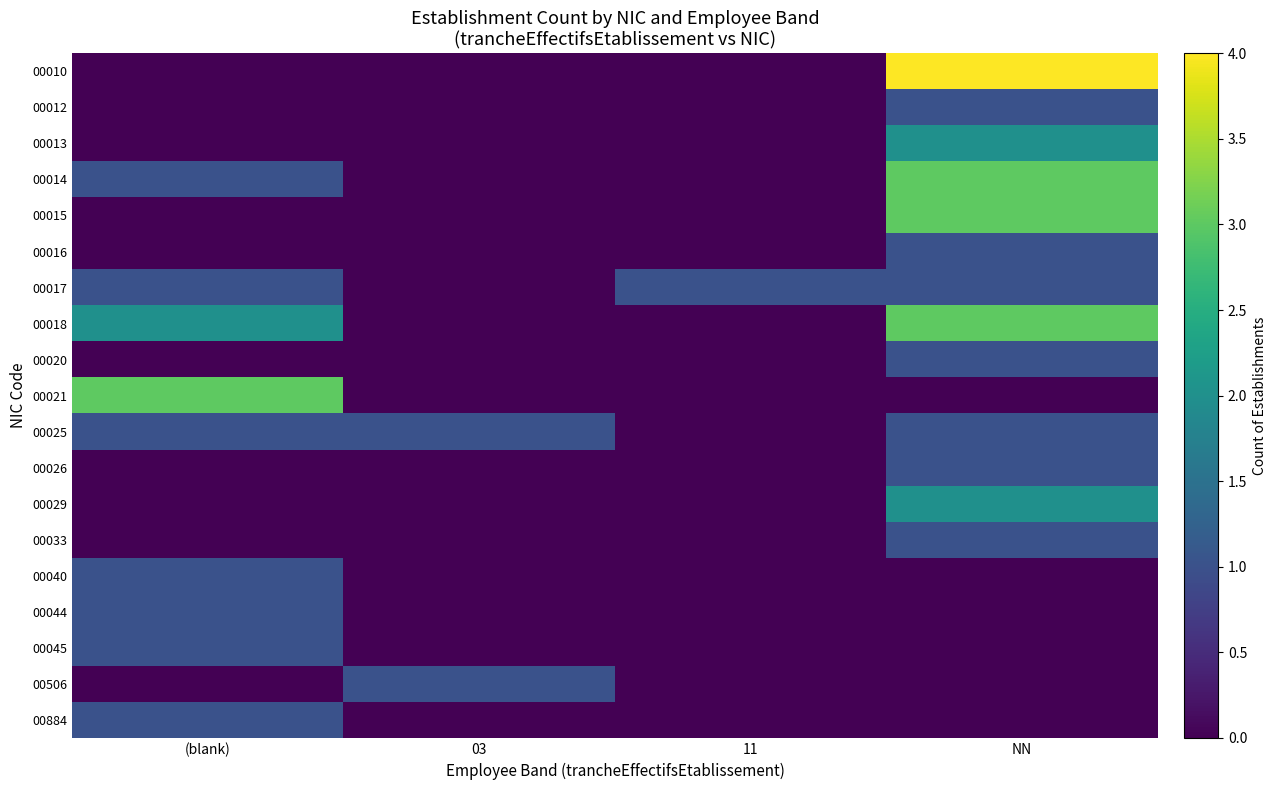

Reading left to right, transcribe all the data shown in this chart.

00010: (blank)=0	03=0	11=0	NN=4
00012: (blank)=0	03=0	11=0	NN=1
00013: (blank)=0	03=0	11=0	NN=2
00014: (blank)=1	03=0	11=0	NN=3
00015: (blank)=0	03=0	11=0	NN=3
00016: (blank)=0	03=0	11=0	NN=1
00017: (blank)=1	03=0	11=1	NN=1
00018: (blank)=2	03=0	11=0	NN=3
00020: (blank)=0	03=0	11=0	NN=1
00021: (blank)=3	03=0	11=0	NN=0
00025: (blank)=1	03=1	11=0	NN=1
00026: (blank)=0	03=0	11=0	NN=1
00029: (blank)=0	03=0	11=0	NN=2
00033: (blank)=0	03=0	11=0	NN=1
00040: (blank)=1	03=0	11=0	NN=0
00044: (blank)=1	03=0	11=0	NN=0
00045: (blank)=1	03=0	11=0	NN=0
00506: (blank)=0	03=1	11=0	NN=0
00884: (blank)=1	03=0	11=0	NN=0